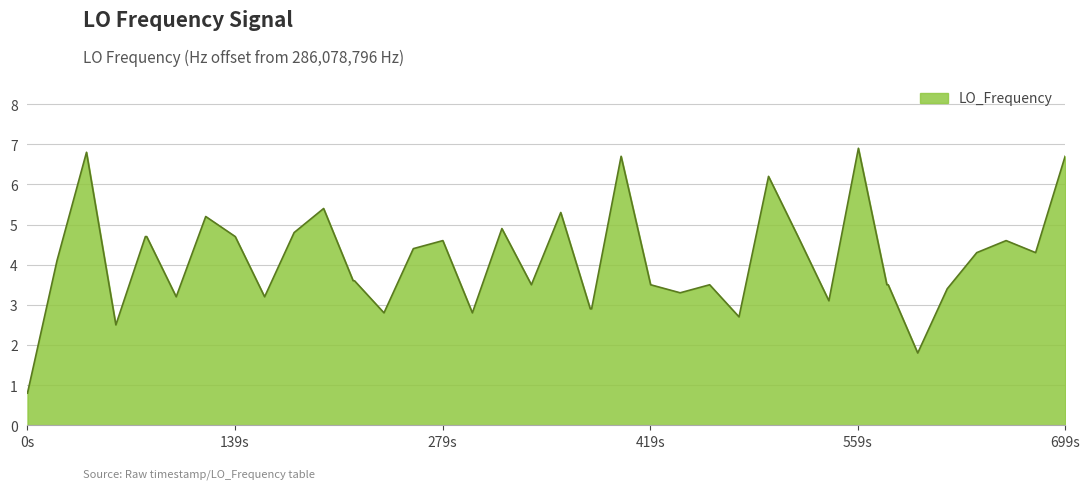

What is the difference between the maximum and minimum values?

6.1